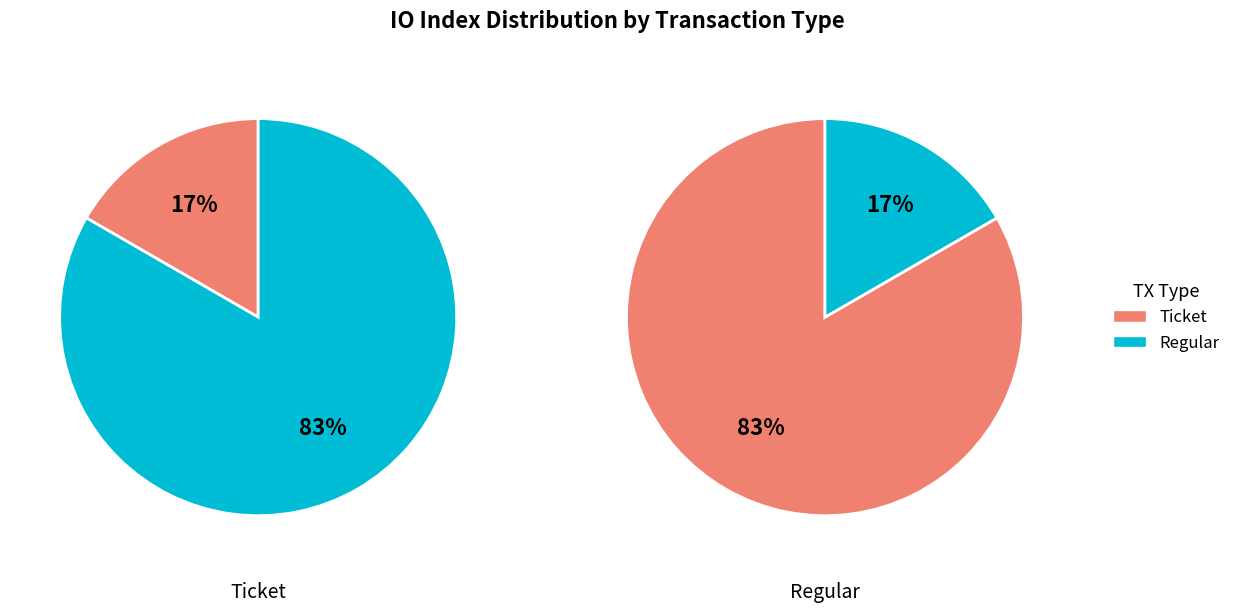

Does any single category account for the majority?

Yes